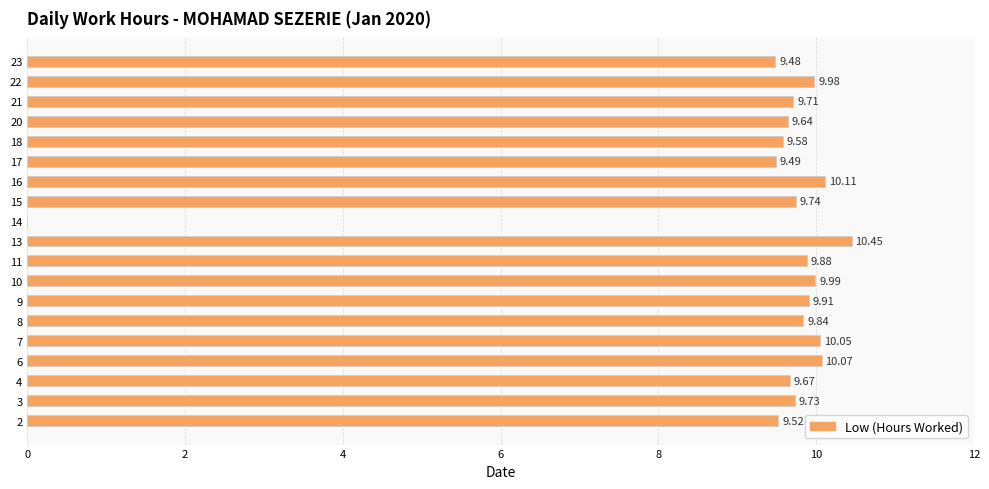

What is the sum of all values?

176.8